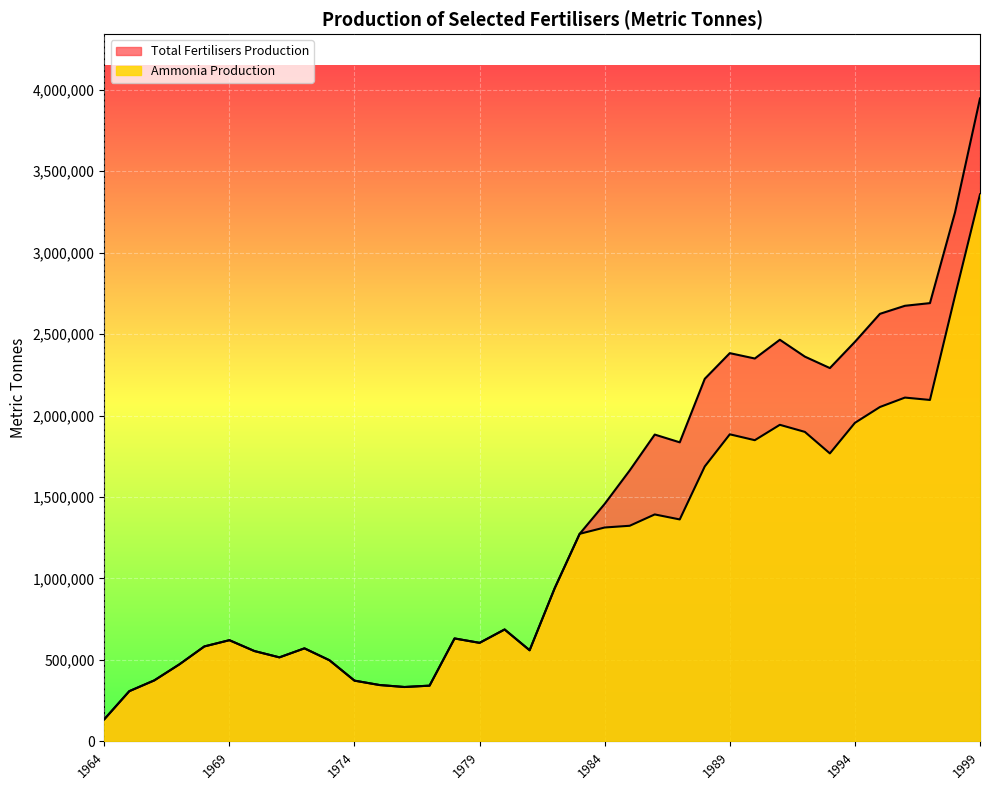

Between 1969 and 1989, which series saw the biggest shift?

Total Fertilisers Production